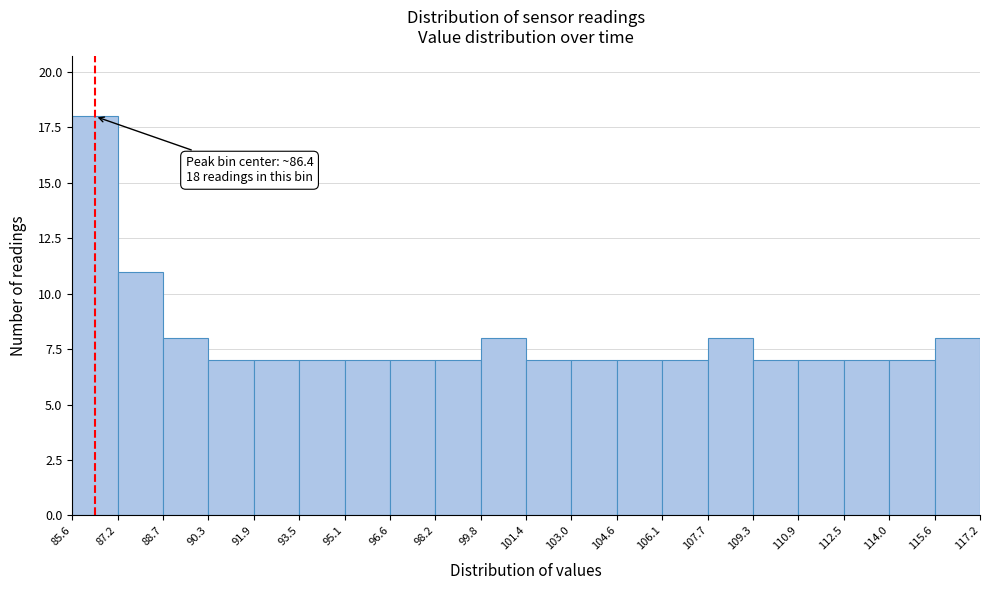

Over which range of the x-axis is the bar tallest?

85.6 to 87.2